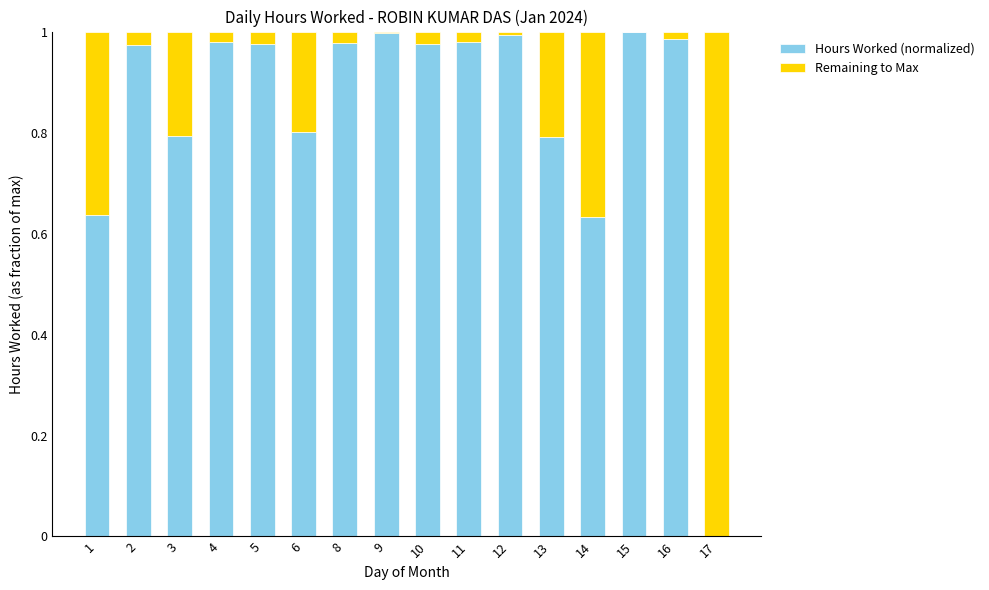

Is it true that Hours Worked (normalized) equals 0.0 at 17?

True